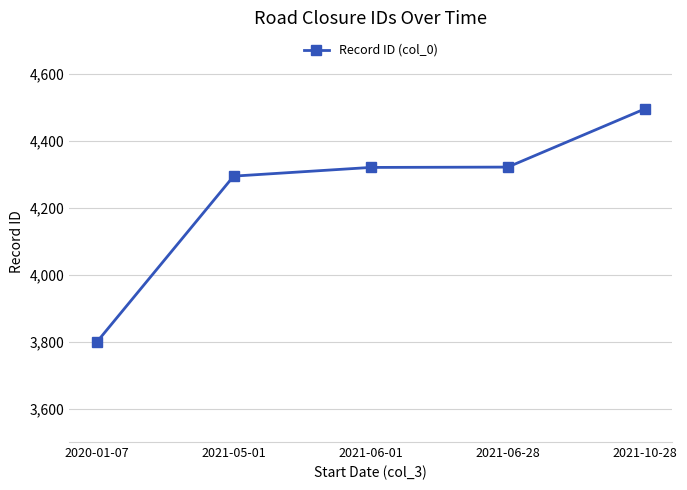

True or false: the data shows 4295 at 2021-05-01.

True